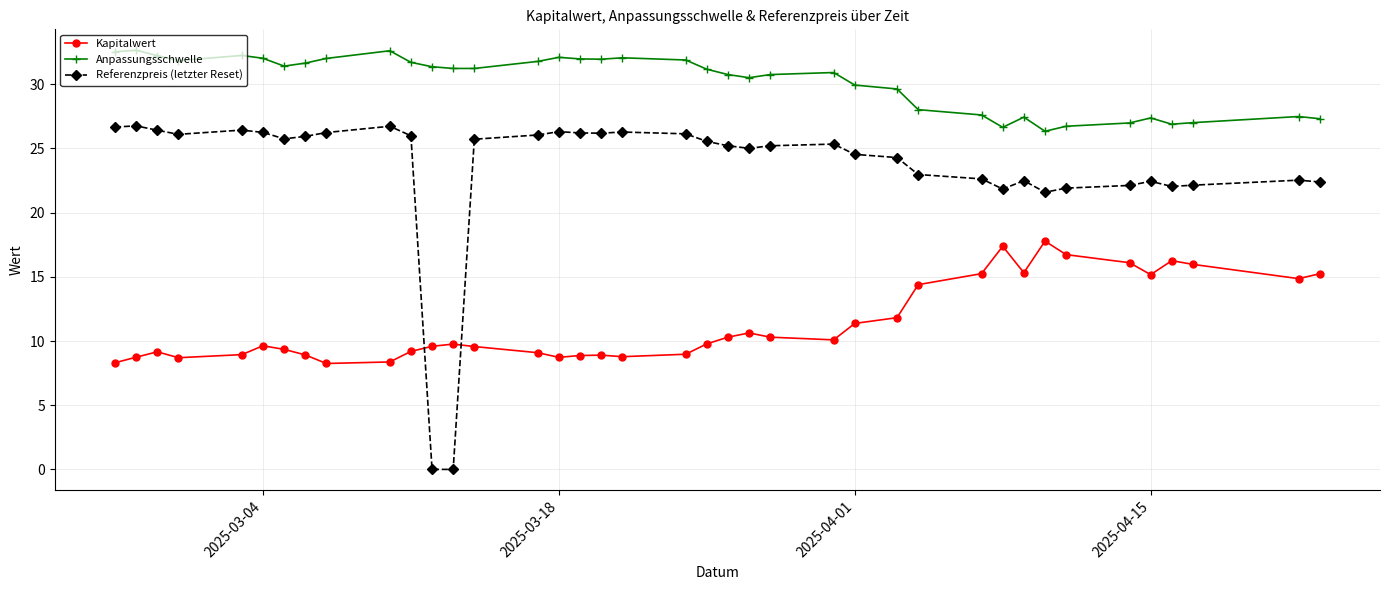

List the series in order of their overall mean, highest first.

Anpassungsschwelle, Referenzpreis (letzter Reset), Kapitalwert